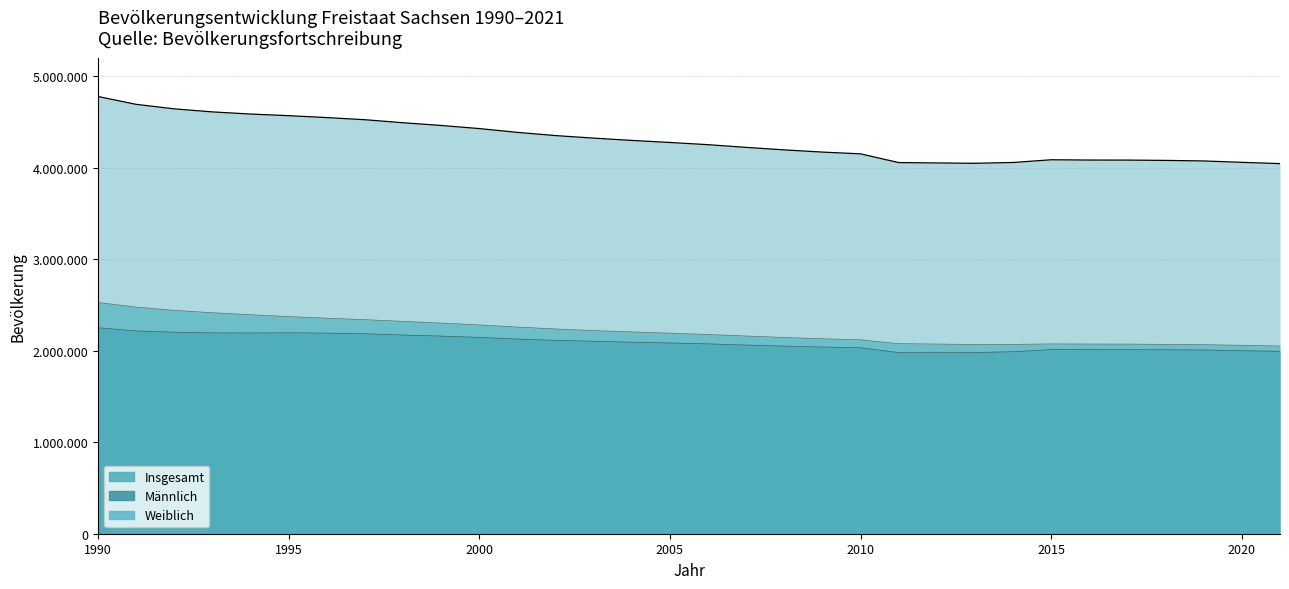

How many lines are shown in the chart?

3